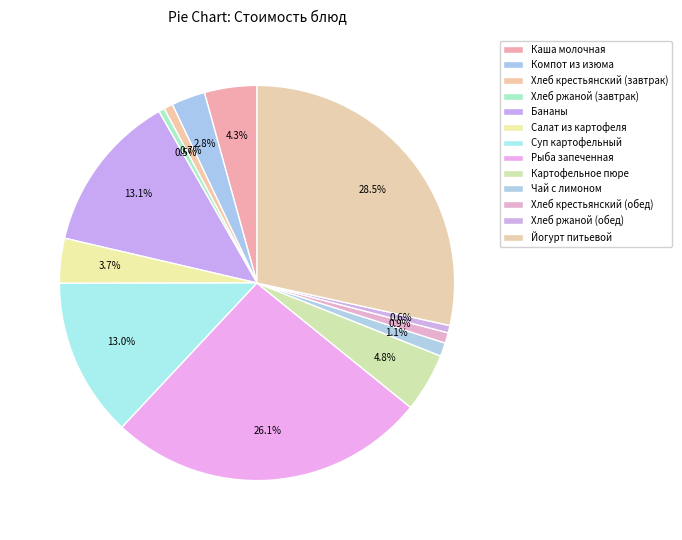

Is there a majority slice in this chart?

No